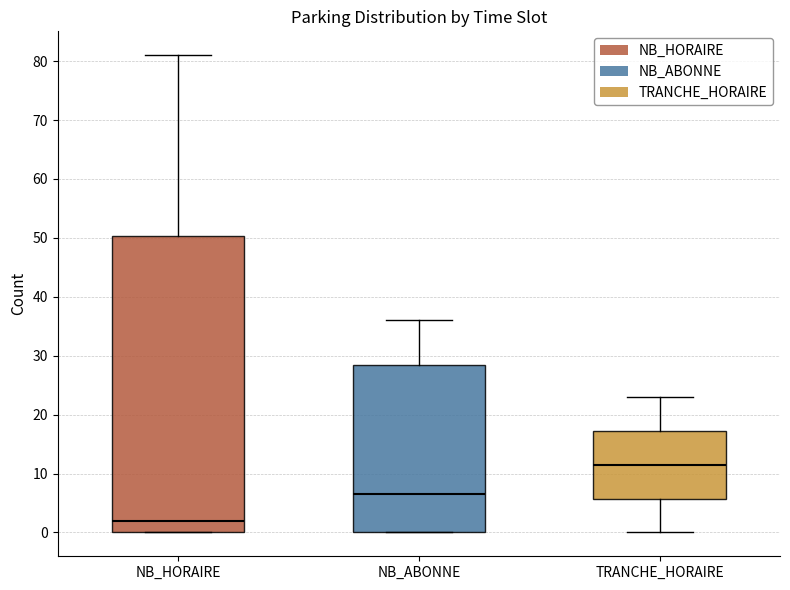

Reading left to right, transcribe this box plot: for each box, give where its median line is, the range the box spans, and where its two whiskers end, as read against the y-axis. The values are not printed on the chart, so give them approximately, as read against the axis.

NB_HORAIRE: median 2, box 0 to 50, whiskers 0 to 81
NB_ABONNE: median 7, box 0 to 29, whiskers 0 to 36
TRANCHE_HORAIRE: median 12, box 6 to 17, whiskers 0 to 23